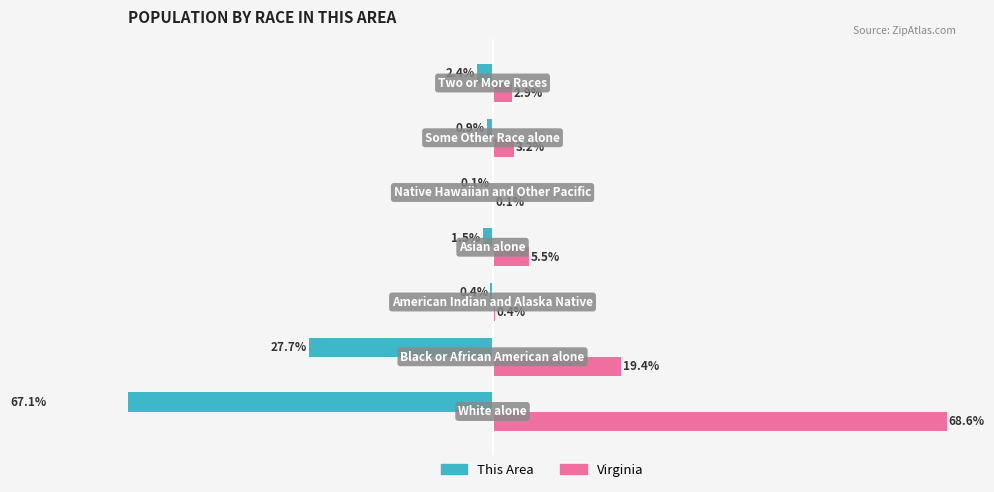

How many values in the Virginia series exceed 3?

4